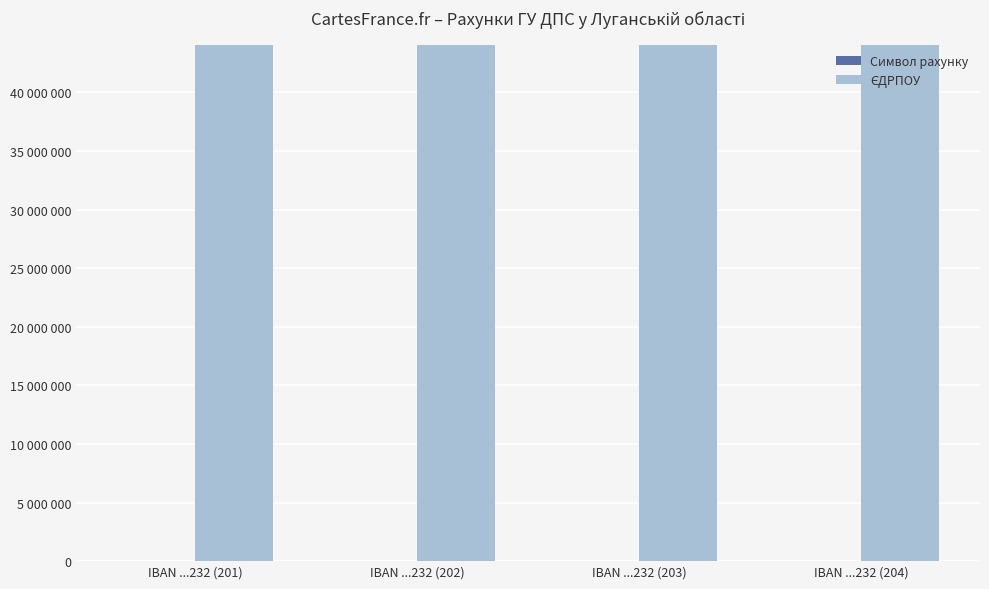

How many groups of bars are there?

4